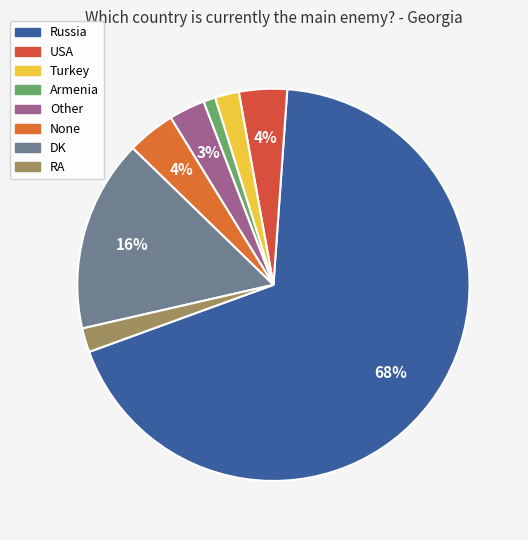

Is there any slice that represents more than half of the pie?

Yes